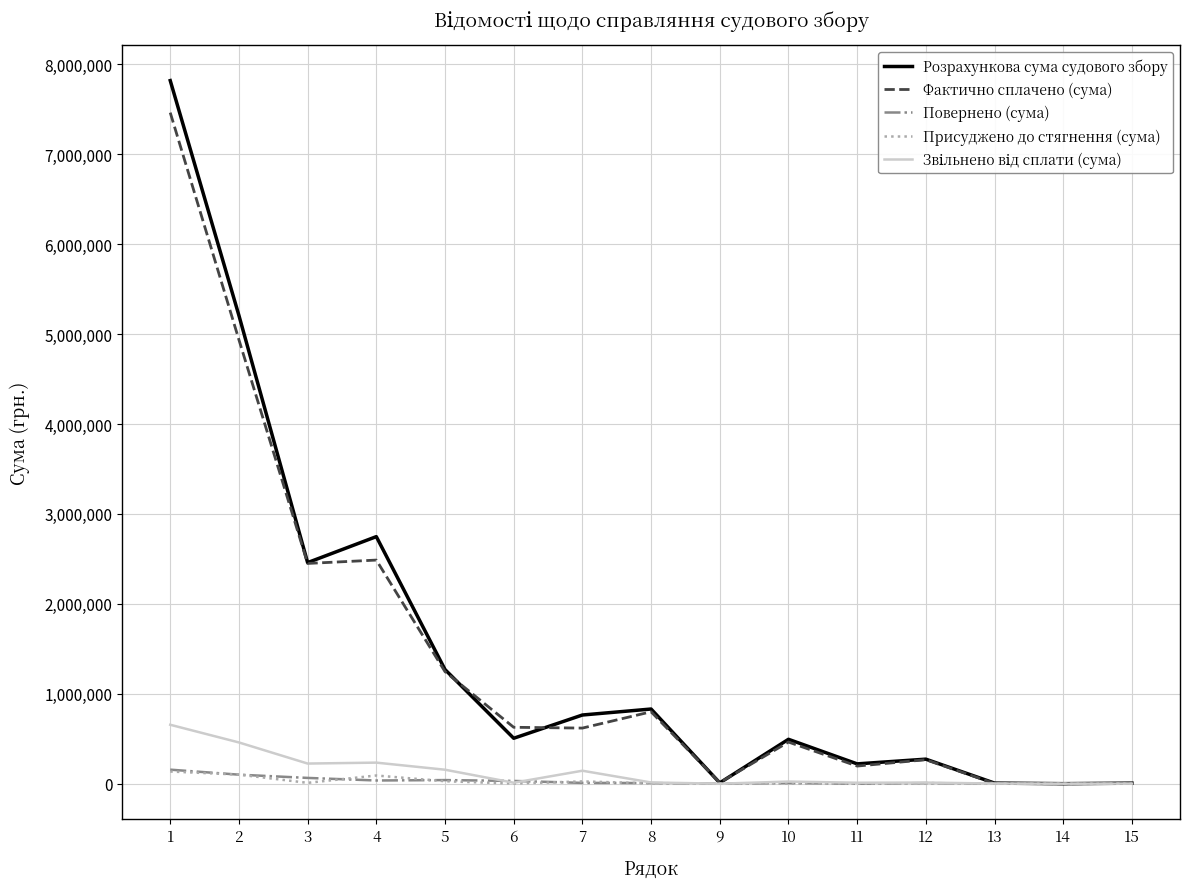

At which label does Фактично сплачено (сума) first exceed 618742?

1